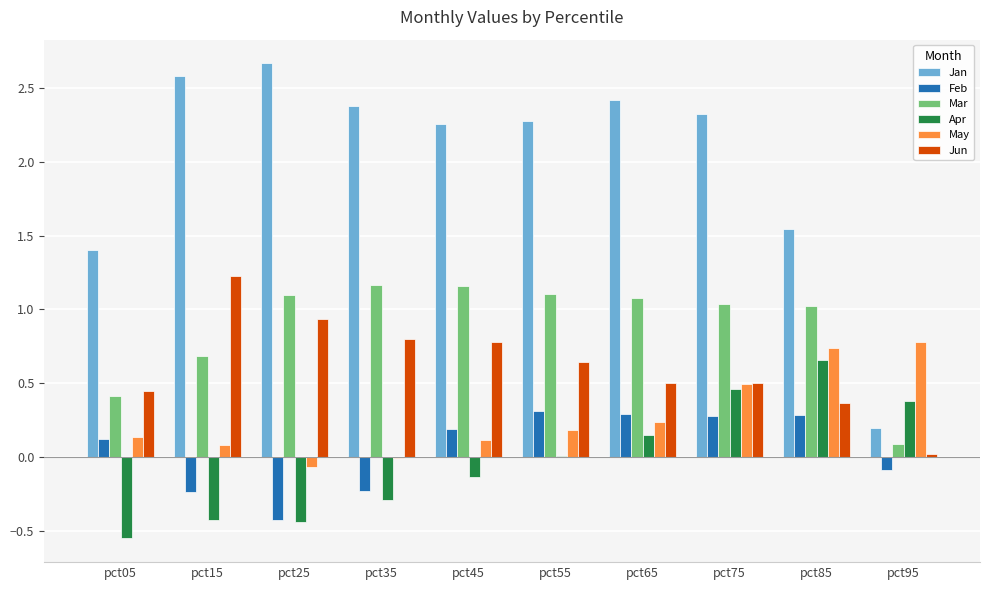

What is the sum of all Jan values?

20.1